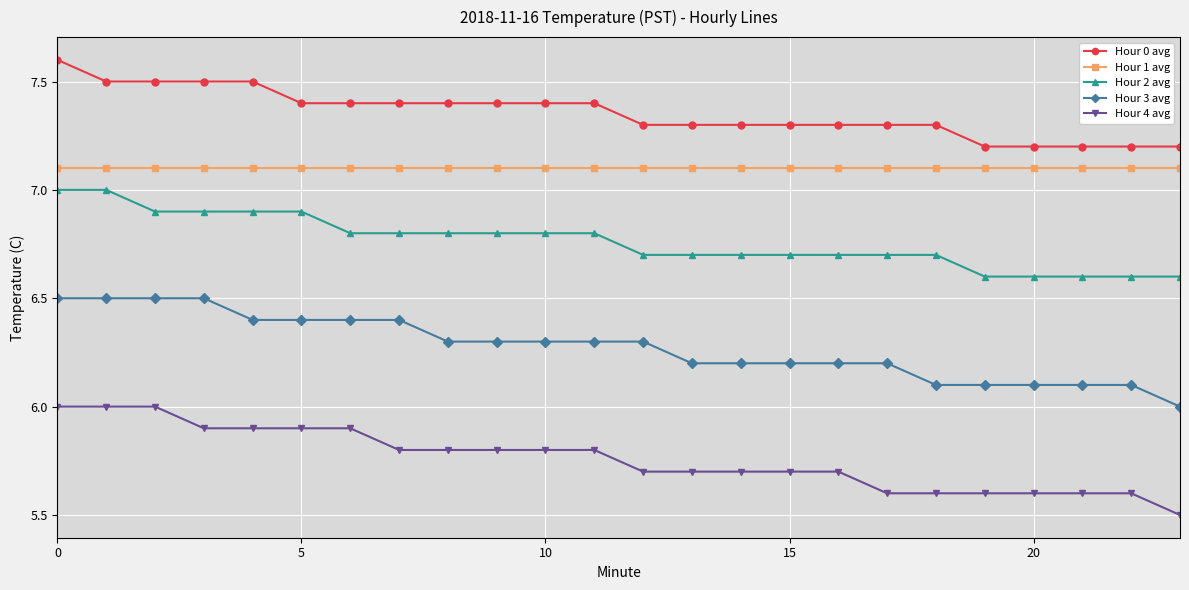

What is the value of the Hour 0 avg point at the 24th from the left?

7.2